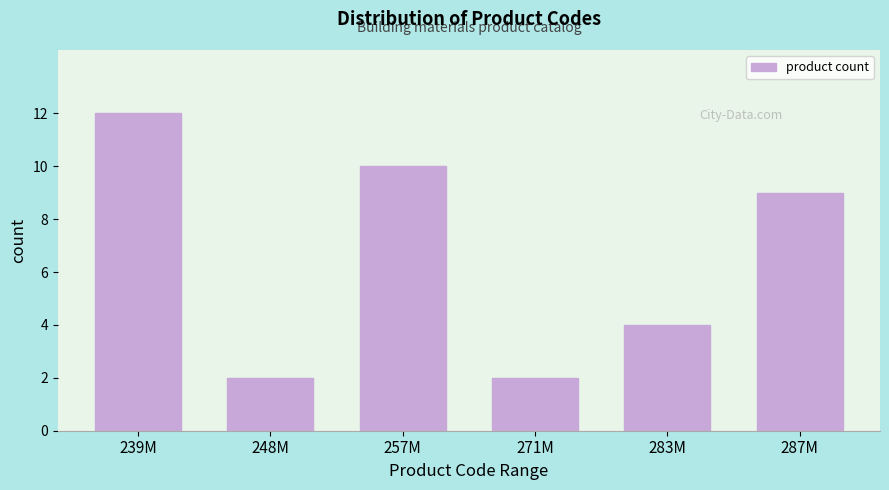

Reading left to right, extract all data points from this chart.

12	2	10	2	4	9